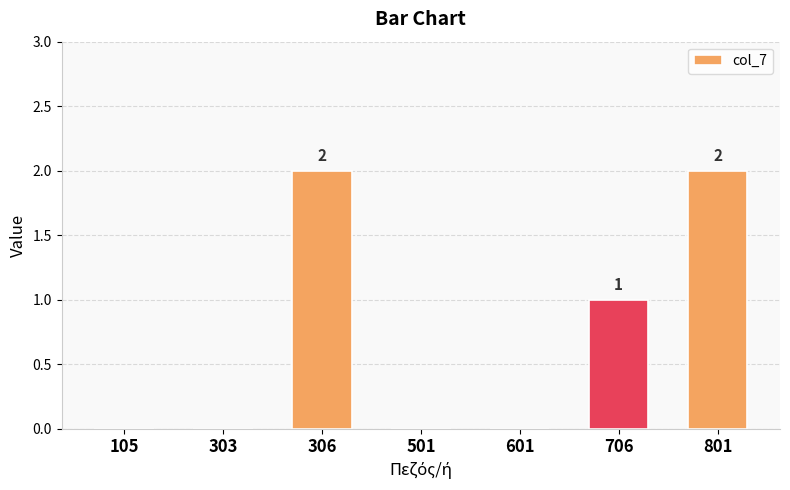

What is the greatest value displayed?

2